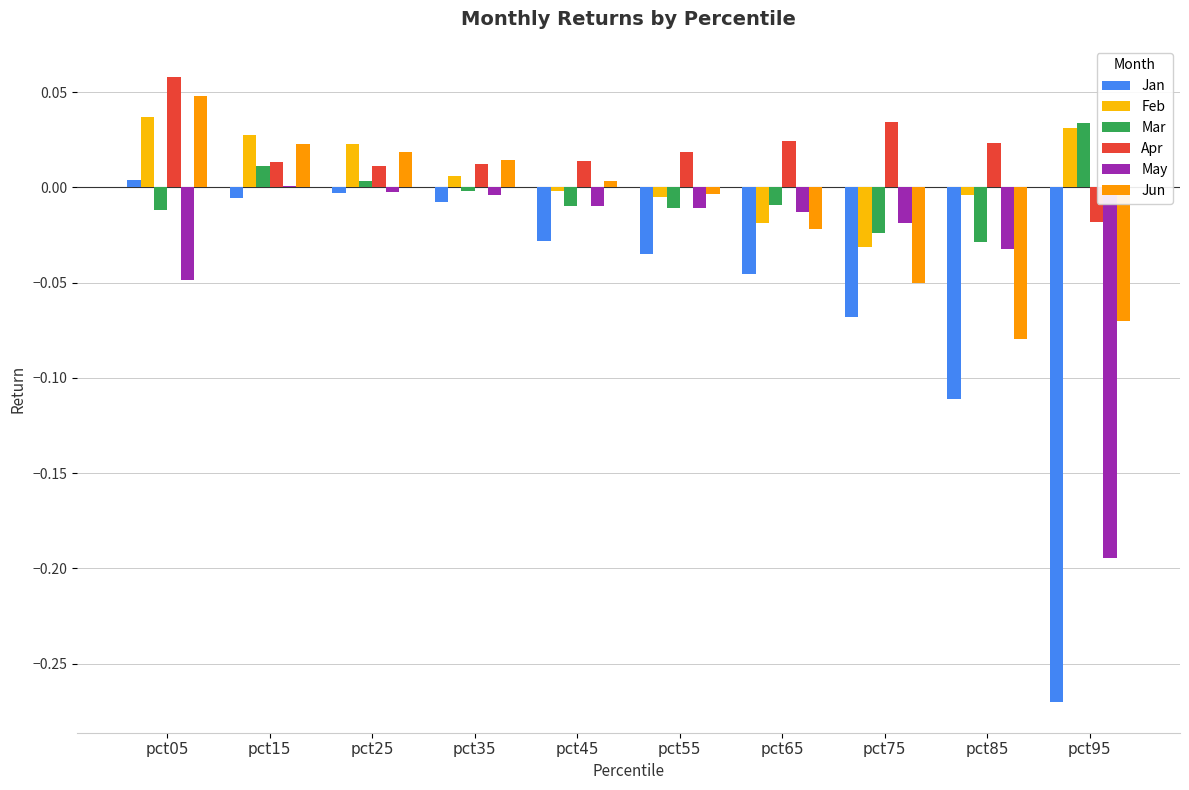

Rank the categories by Jun value from highest to lowest.

pct05, pct15, pct25, pct35, pct45, pct55, pct65, pct75, pct95, pct85